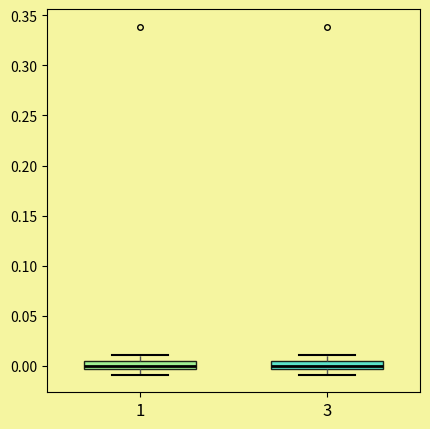

Reading left to right, transcribe this box plot: for each box, give where its median line is, the range the box spans, and where its two whiskers end, as read against the y-axis. The values are not printed on the chart, so give them approximately, as read against the axis.

1: median 0.000, box -0.005 to 0.005, whiskers -0.010 to 0.010
3: median 0.000, box -0.005 to 0.005, whiskers -0.010 to 0.010